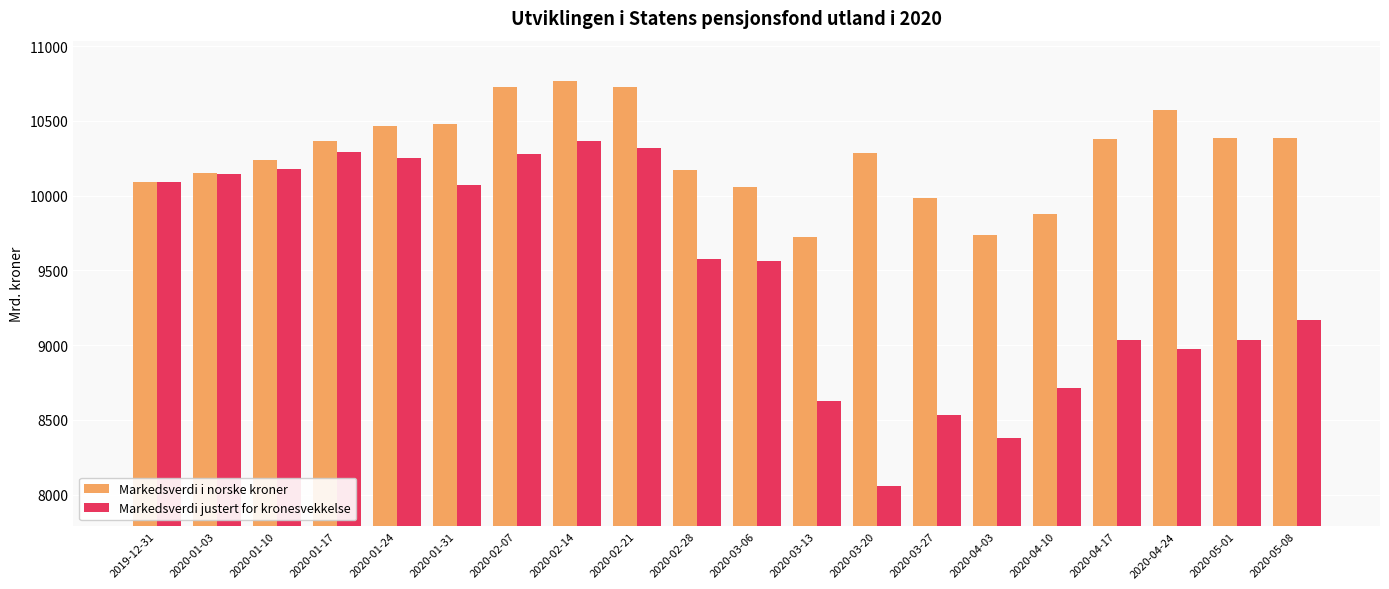

Where does the Markedsverdi justert for kronesvekkelse series first go above 9578?

2019-12-31